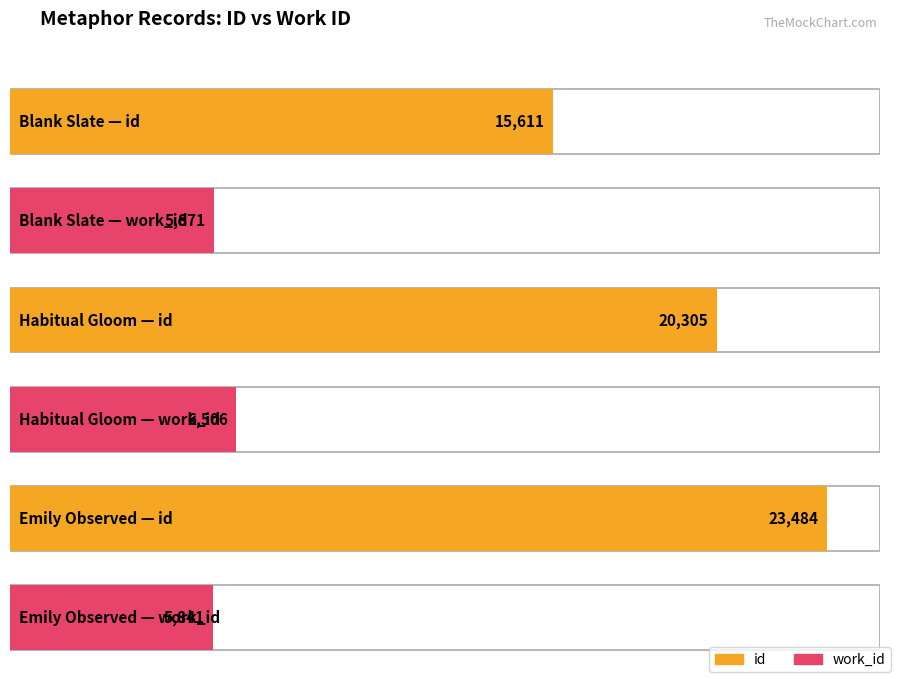

At how many categories does at least one series exceed 9375?

3